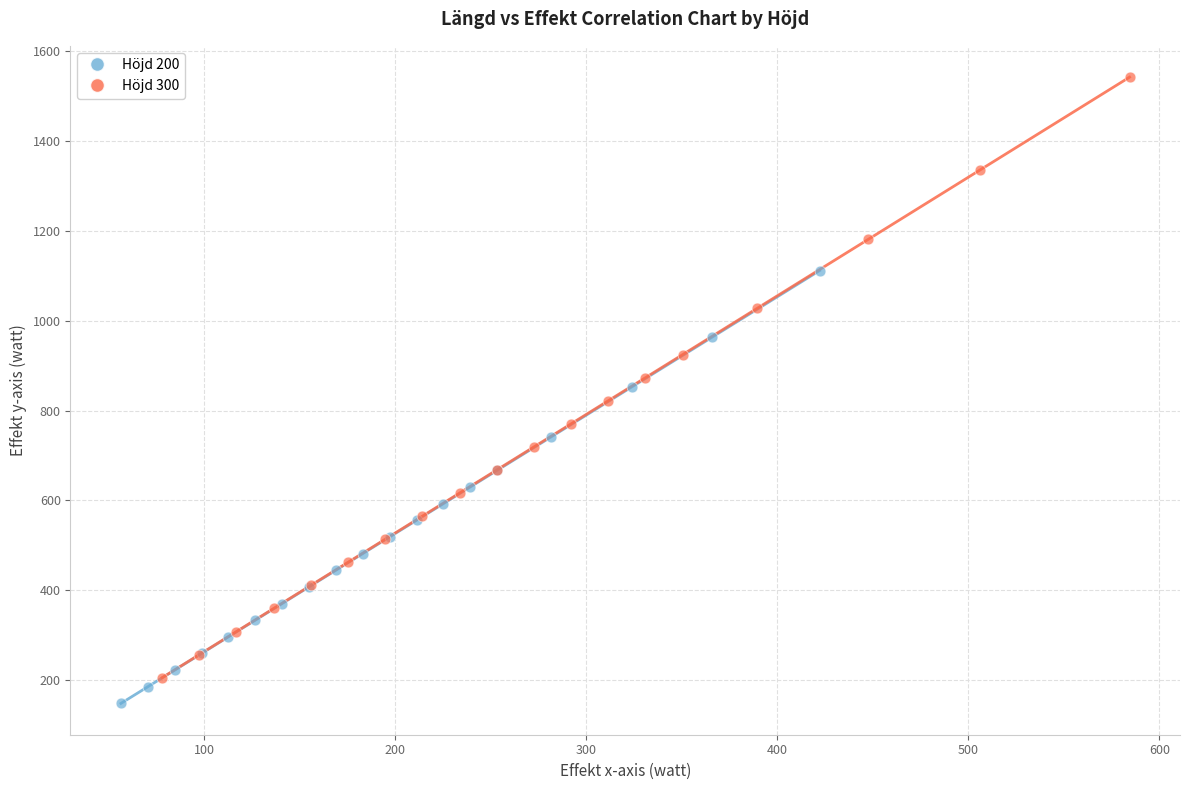

Which series contains the highest Y value?

Höjd 300